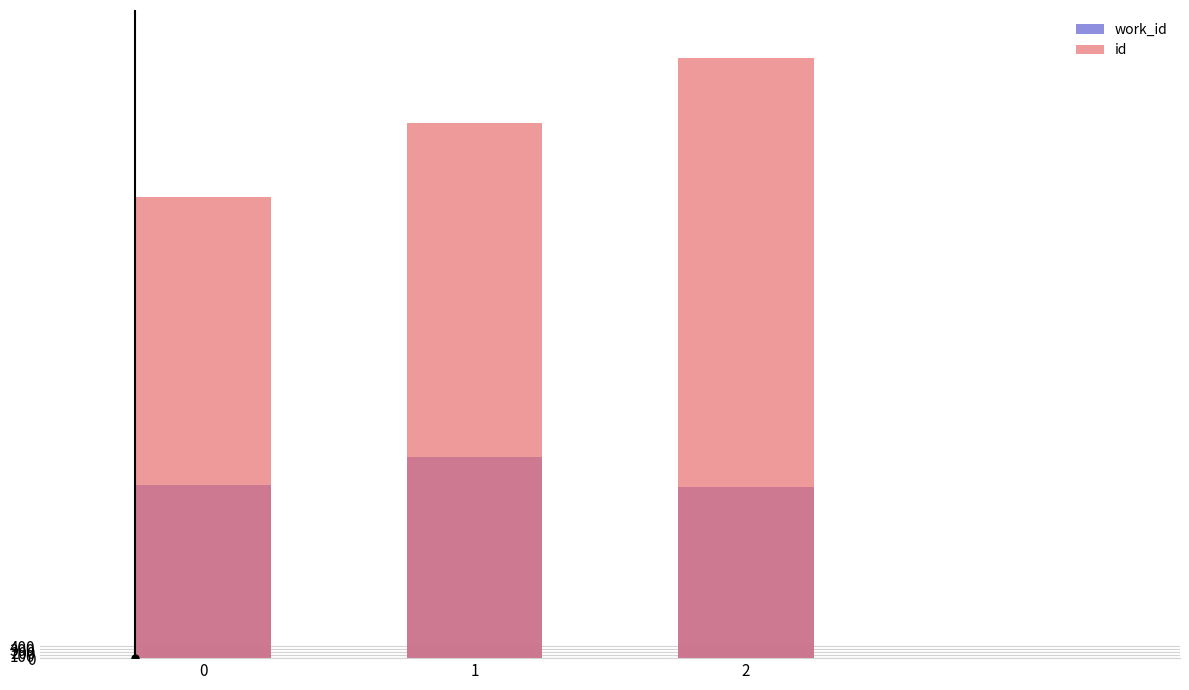

What are all the series names shown in the legend?

work_id, id